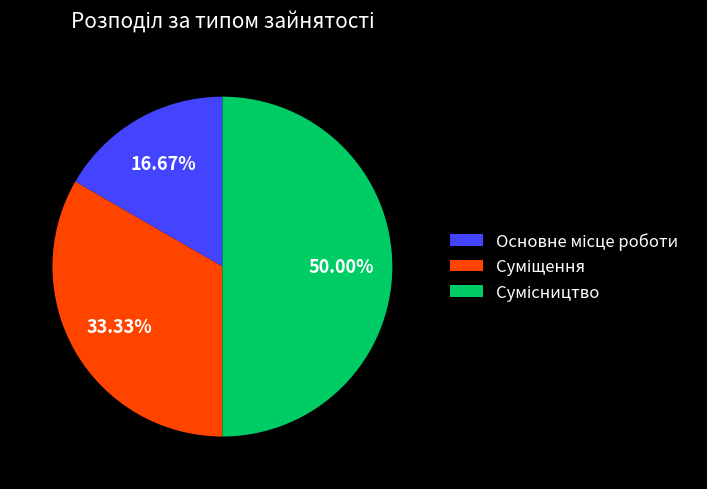

How many segments does this pie chart have?

3